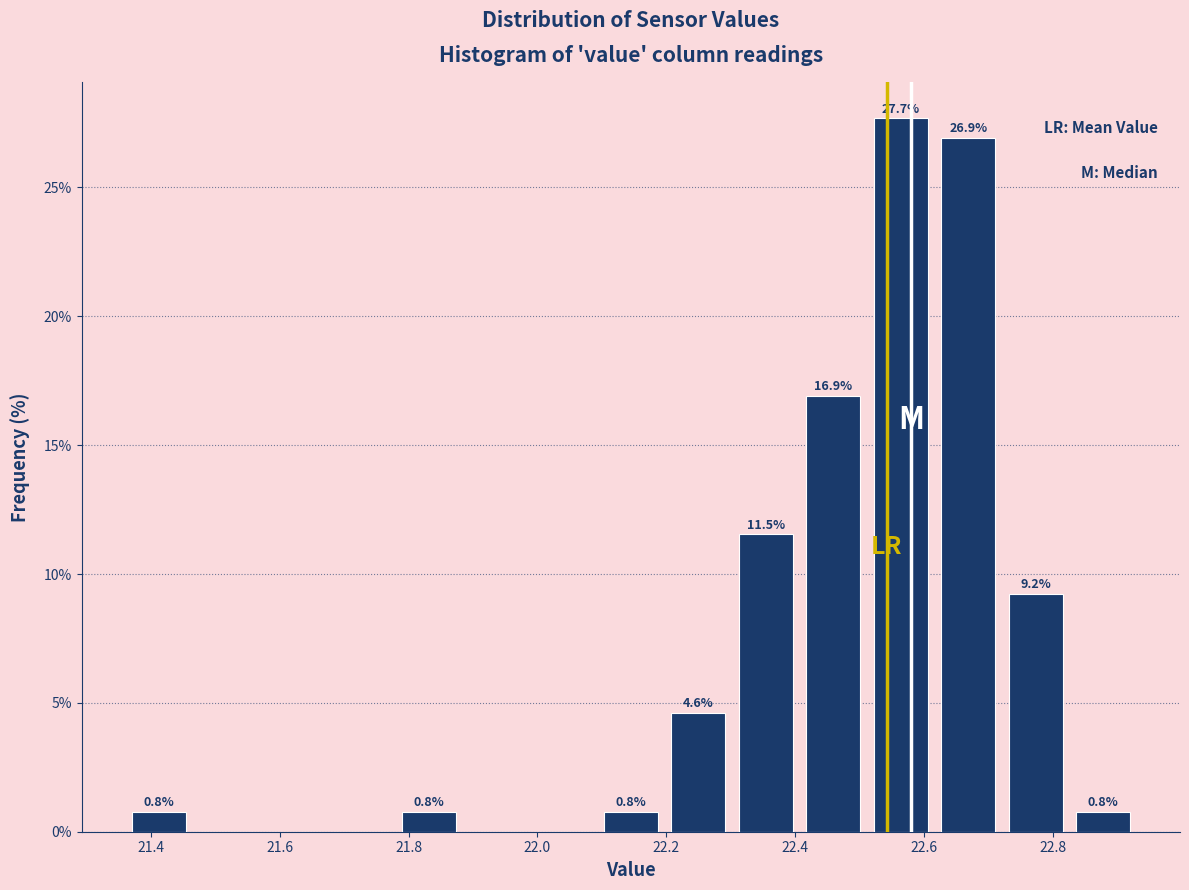

Which range on the x-axis has the tallest bar?

22.52 to 22.62